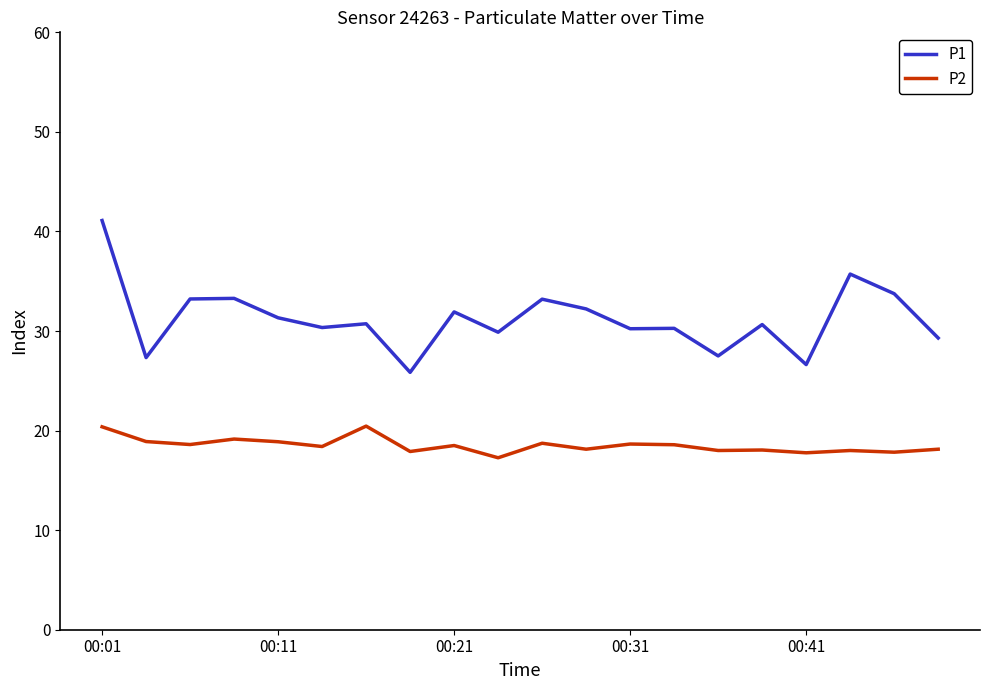

What is the difference between the maximum and minimum values in the P2 series?

3.2